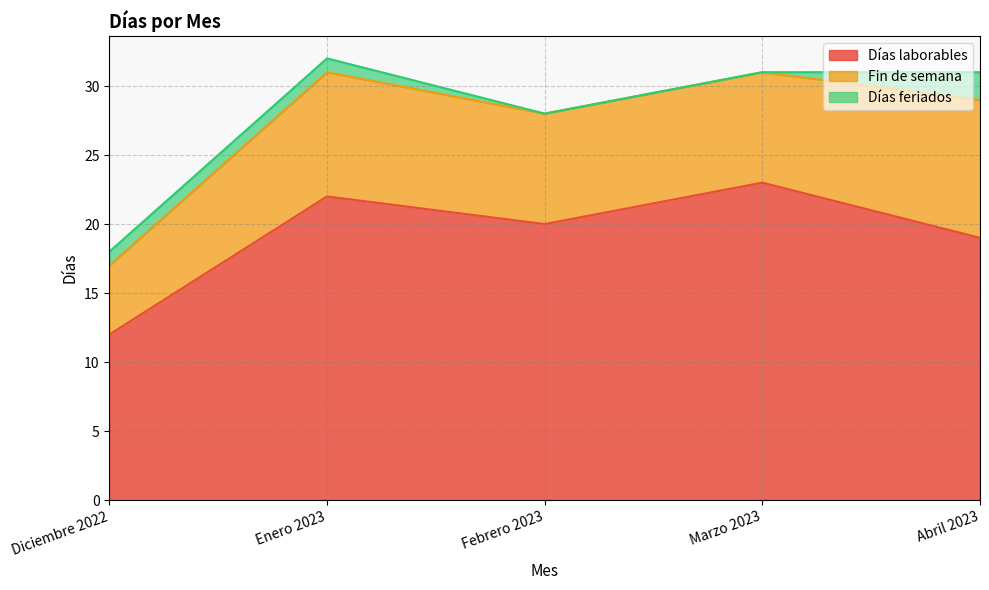

What is the difference between the Días feriados values at Abril 2023 and Febrero 2023?

2